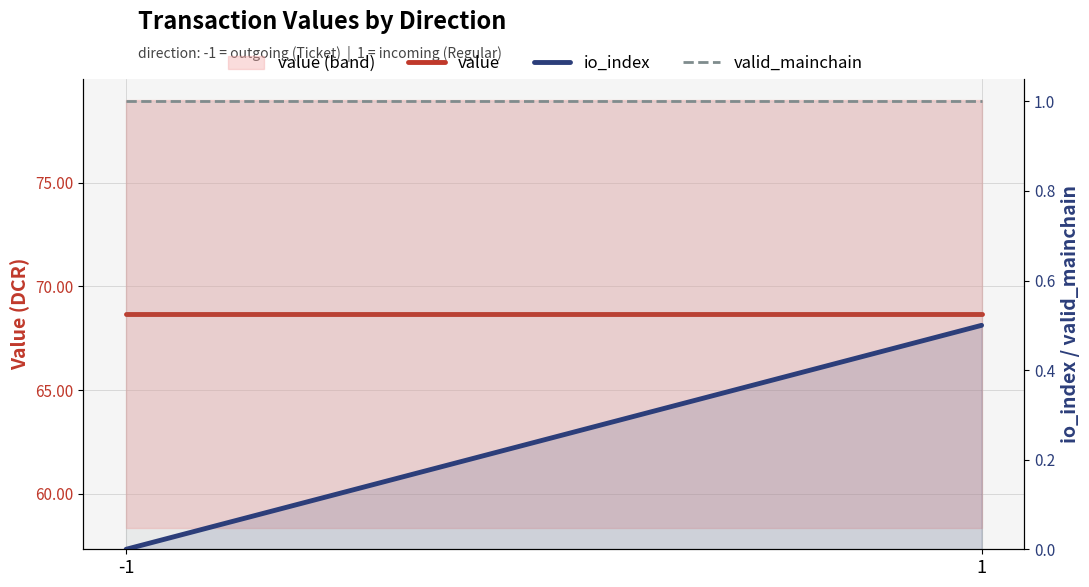

Where is valid_mainchain nearest to the value 1?

-1